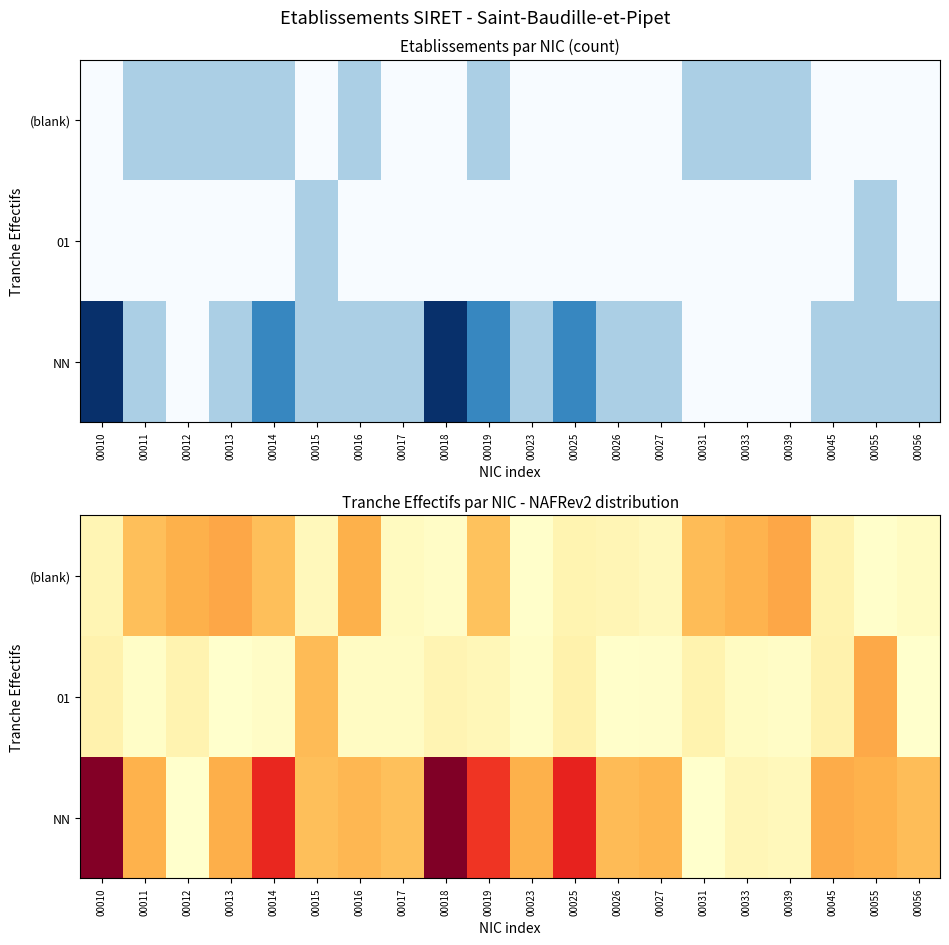

Is the value of (blank) at 00025 greater than the value of NN at 00039?

Yes